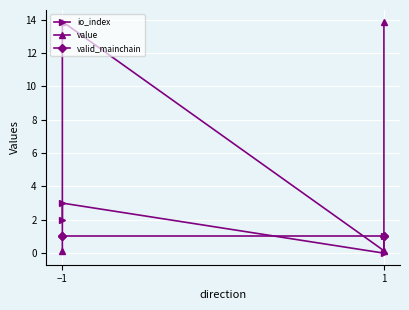

Between 1 and −1, which is larger?

1